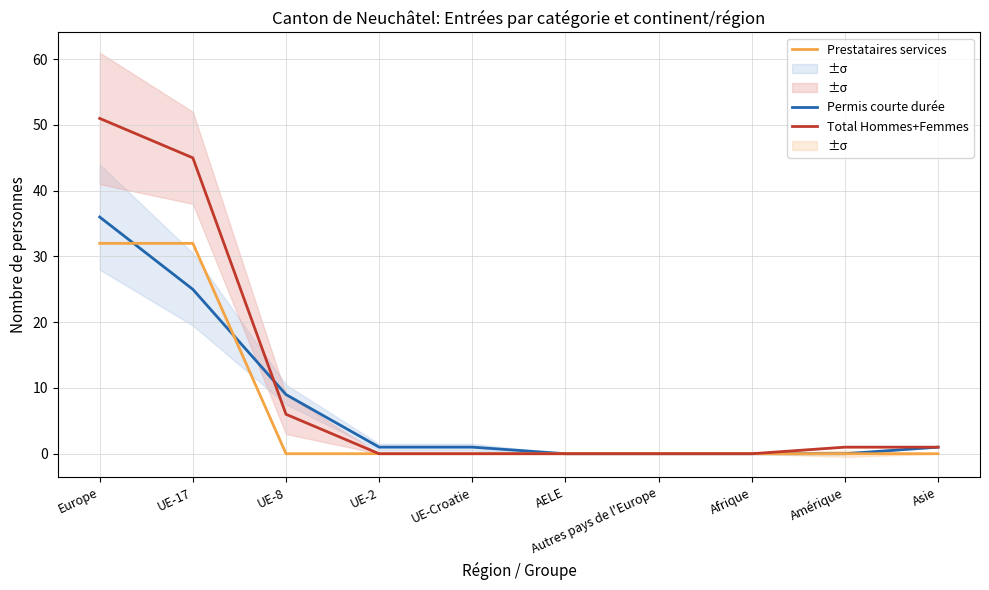

At how many categories does at least one series exceed 44?

2